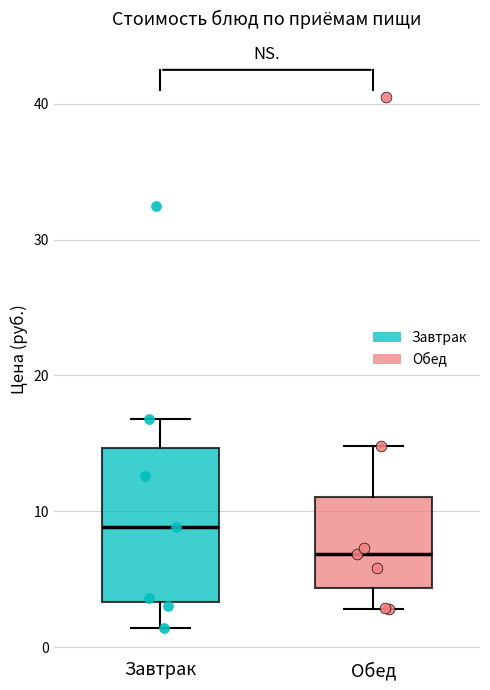

Which box has the lowest median line?

Обед